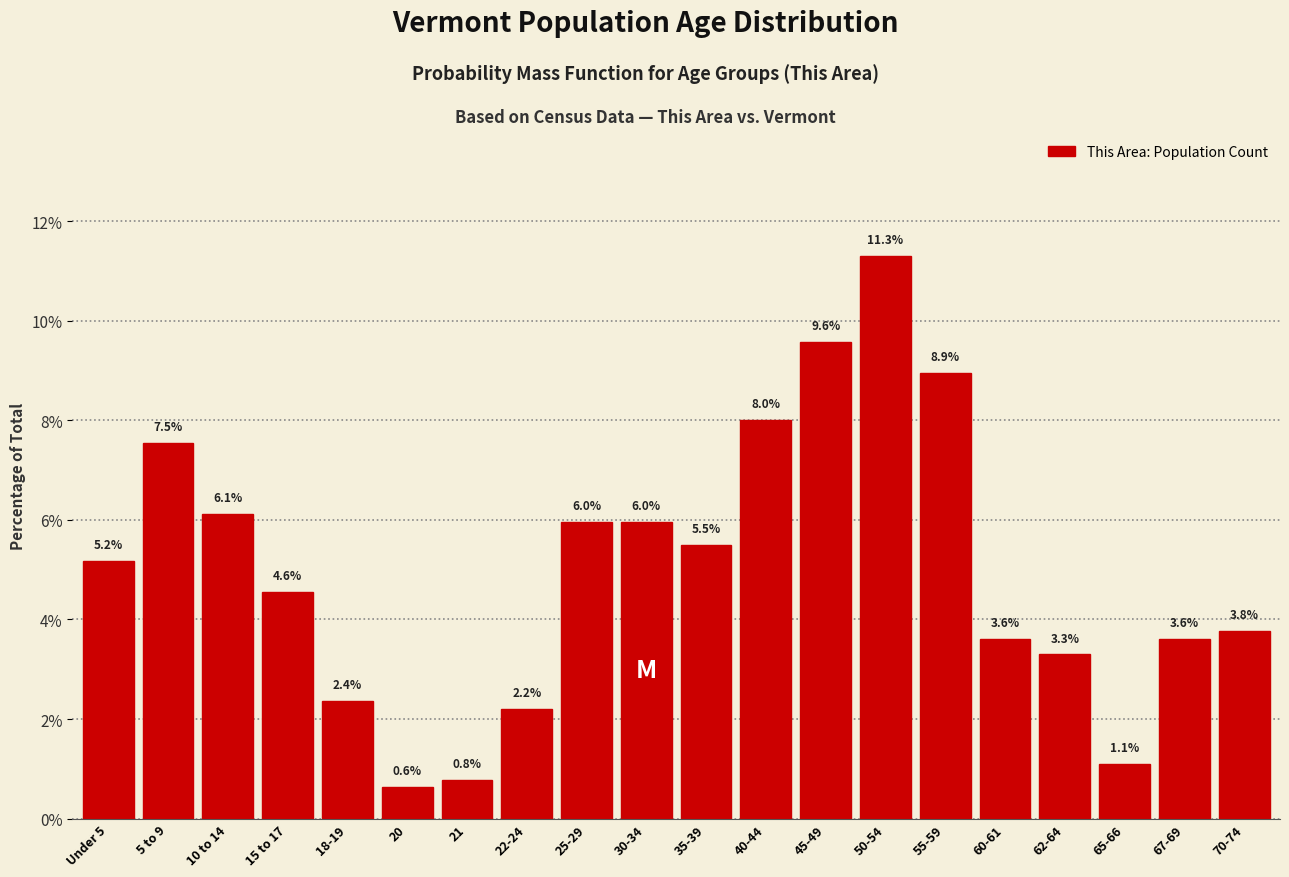

Reading left to right, extract all data points from this chart.

5.2	7.5	6.1	4.6	2.4	0.6	0.8	2.2	6.0	6.0	5.5	8.0	9.6	11.3	8.9	3.6	3.3	1.1	3.6	3.8